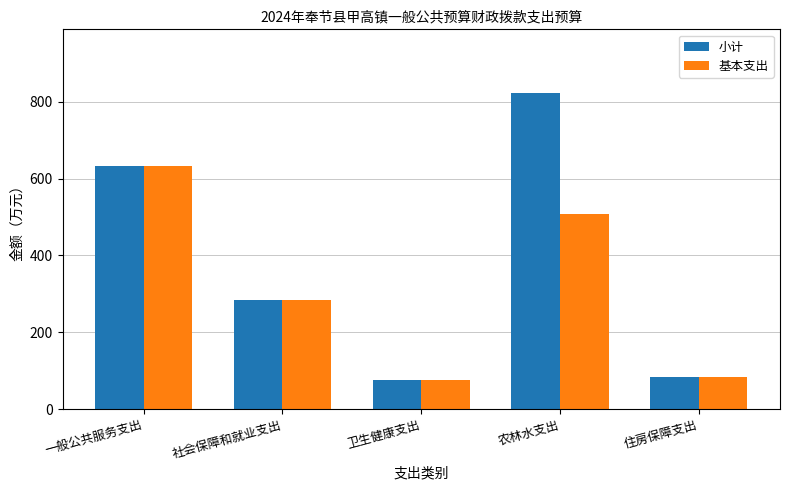

At which label does 小计 reach its peak?

农林水支出